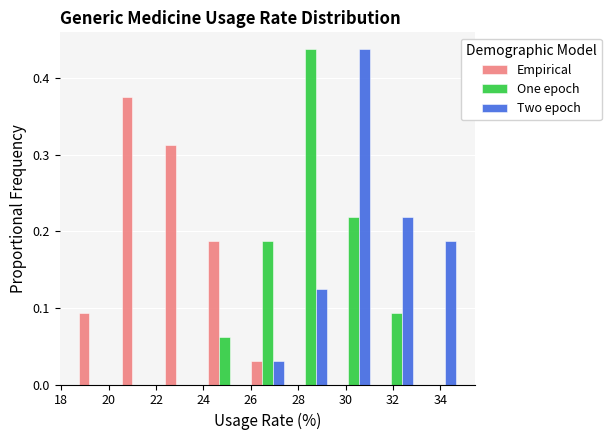

Reading left to right, list every range on the x-axis with the height of the bar of each series over it. Neither the bar edges nor the heights are printed on the chart, so give them approximately, as read against the axes.

18.6 to 20.4: Empirical=0.09	One epoch=0	Two epoch=0
20.4 to 22.2: Empirical=0.38	One epoch=0	Two epoch=0
22.2 to 24.0: Empirical=0.31	One epoch=0	Two epoch=0
24.0 to 25.8: Empirical=0.19	One epoch=0.06	Two epoch=0
25.8 to 27.6: Empirical=0.03	One epoch=0.19	Two epoch=0.03
27.6 to 29.4: Empirical=0	One epoch=0.44	Two epoch=0.13
29.4 to 31.2: Empirical=0	One epoch=0.22	Two epoch=0.44
31.2 to 33.0: Empirical=0	One epoch=0.09	Two epoch=0.22
33.0 to 35.0: Empirical=0	One epoch=0	Two epoch=0.19